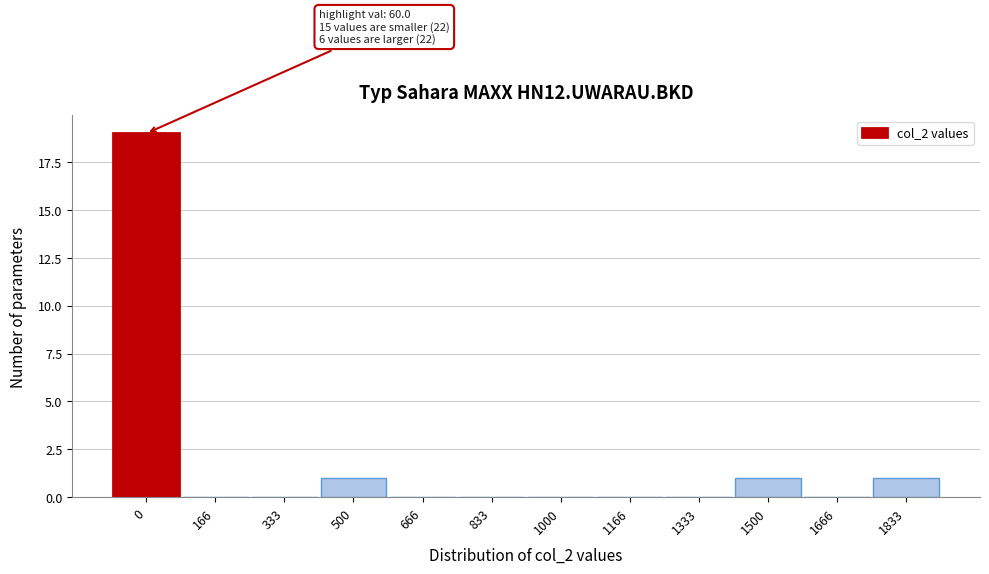

Reading left to right, extract all data points from this chart.

0=19	166=0	333=0	500=1	666=0	833=0	1000=0	1166=0	1333=0	1500=1	1666=0	1833=1